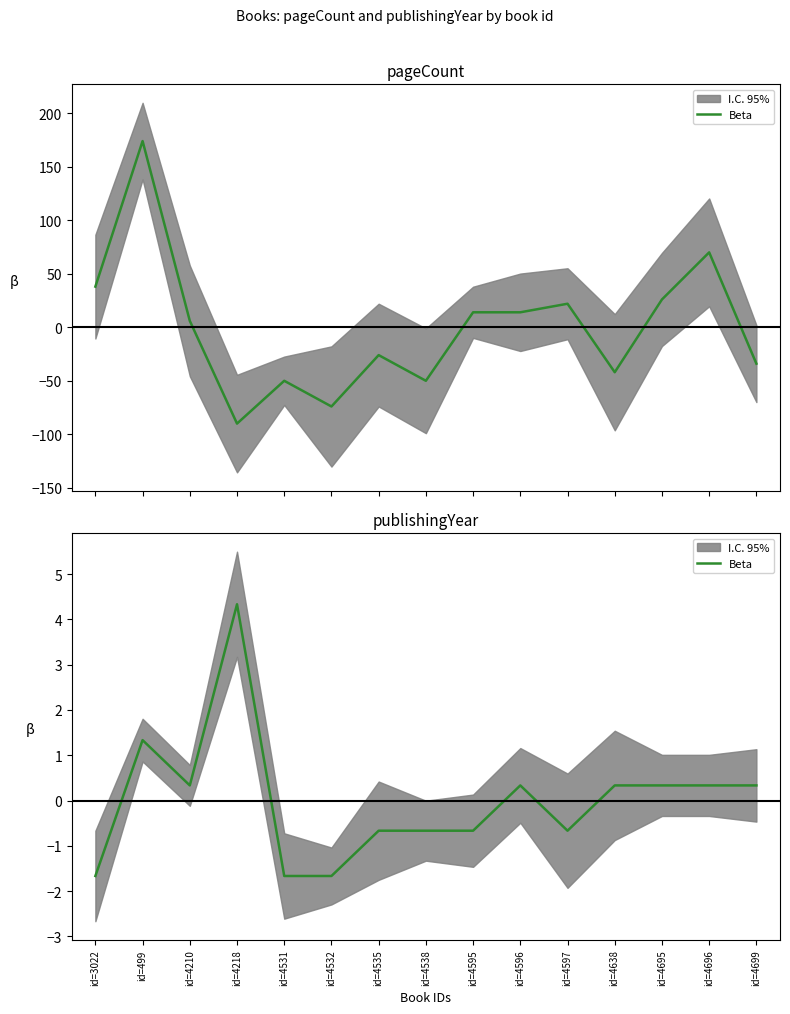

List the labels in order of value, smallest first.

id=3022, id=4531, id=4532, id=4535, id=4538, id=4595, id=4597, id=4210, id=4596, id=4638, id=4695, id=4696, id=4699, id=499, id=4218